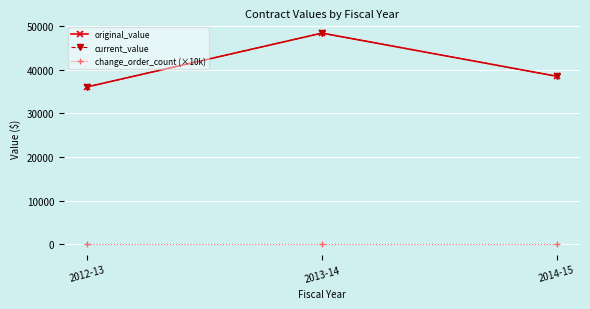

What is the value of the original_value point at the 2nd from the left?

48460